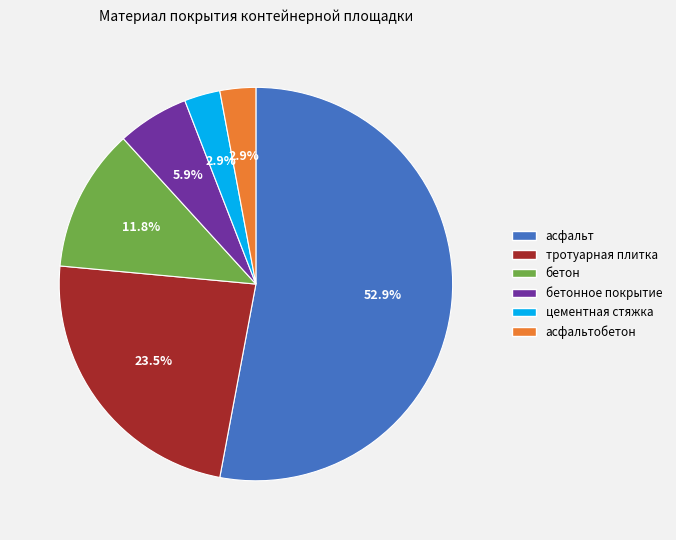

Which slice is the largest?

асфальт